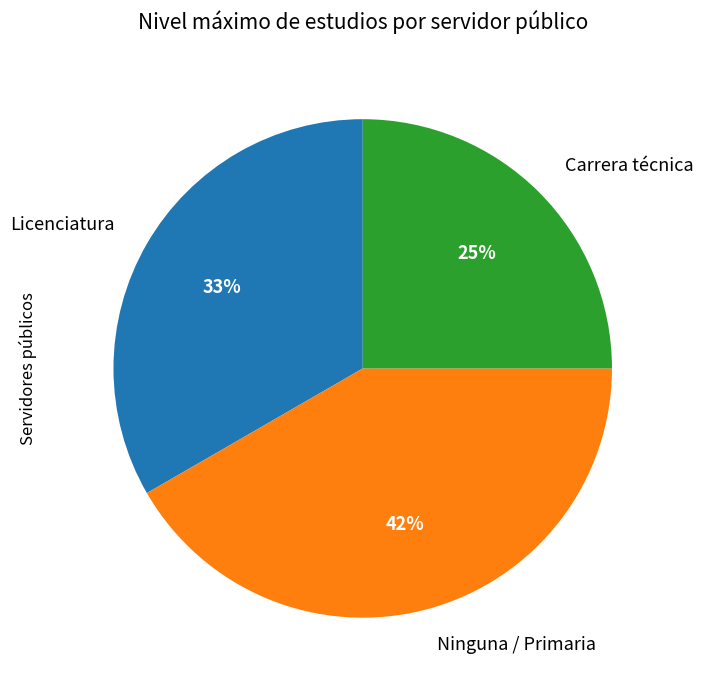

The Licenciatura slice represents 25% of the pie. True or false?

False